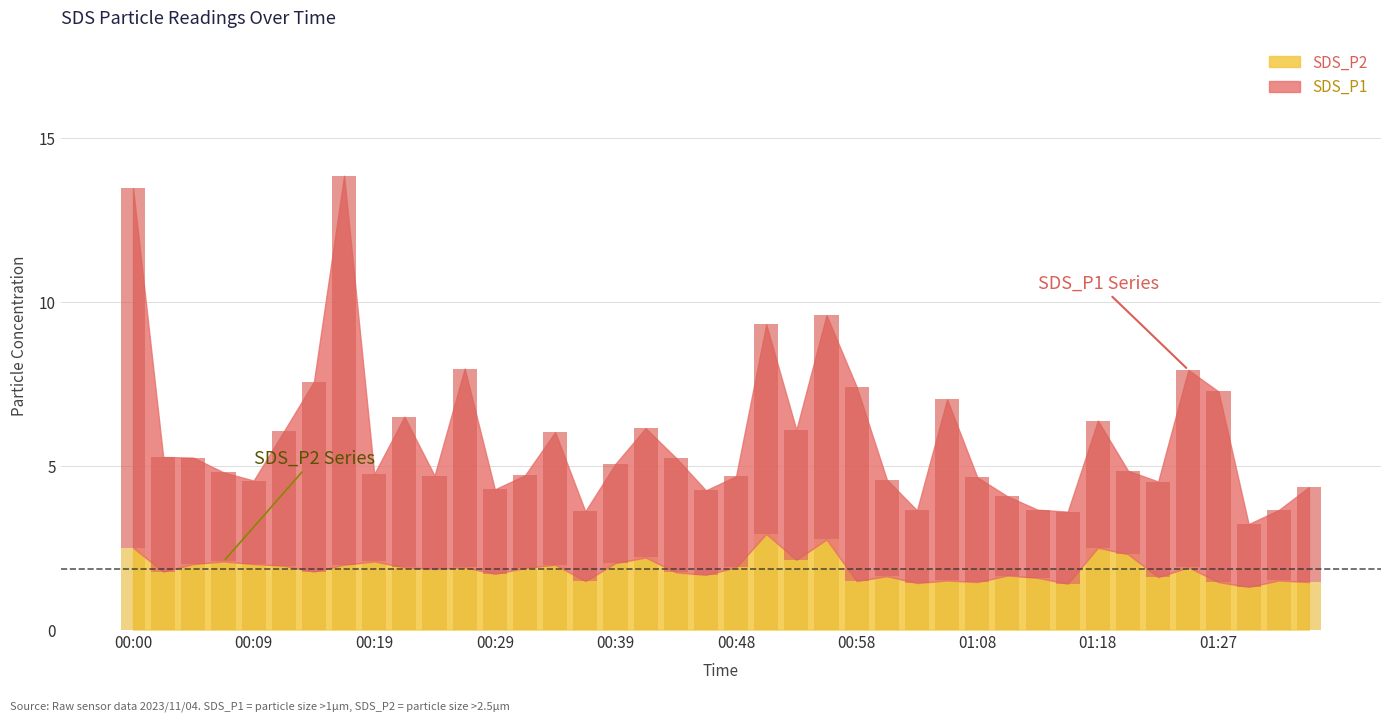

At which category is the sum across all series the highest?

00:17